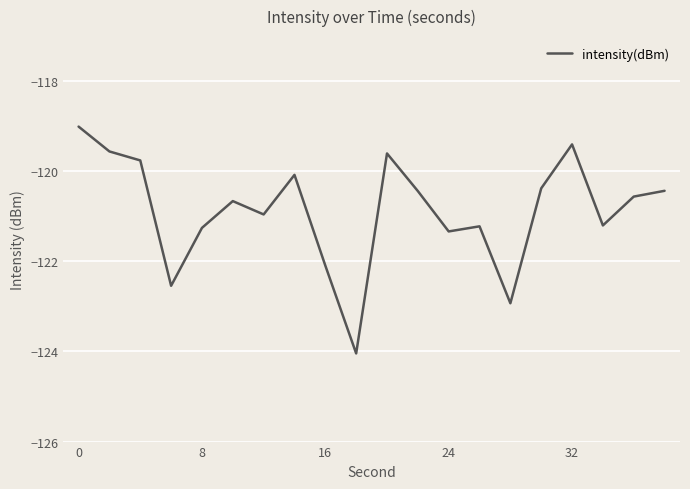

What is the difference between the maximum and minimum values?

5.0